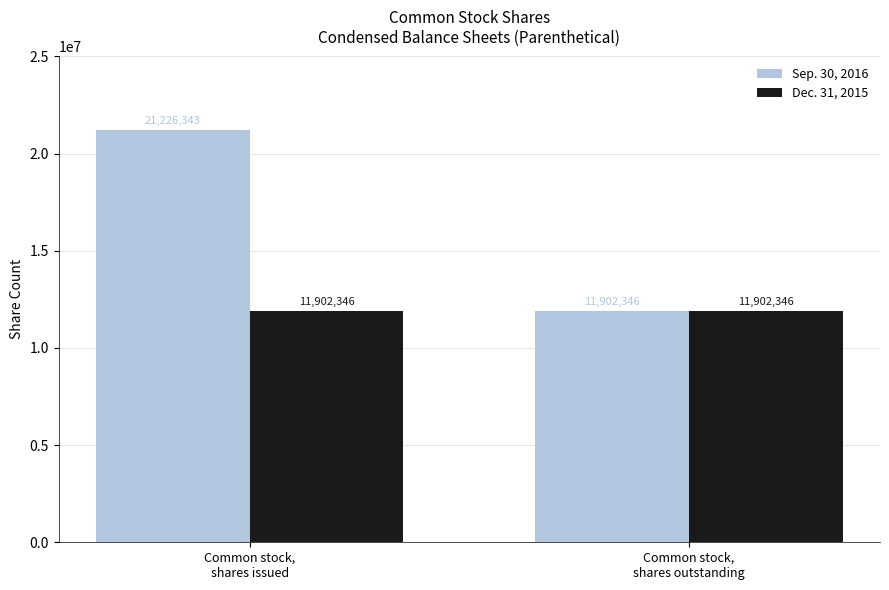

Count the number of categories in the chart.

2